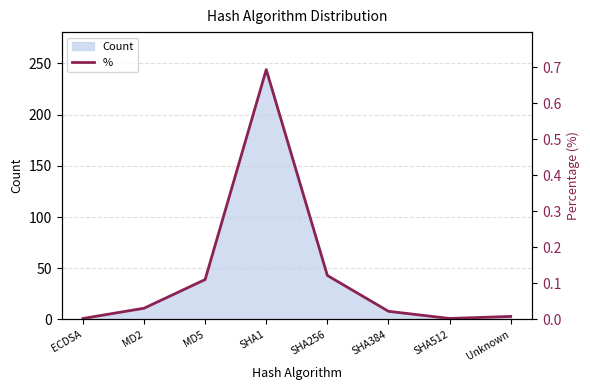

How many interior local valleys (lower than both neighbors) does the data have?

1